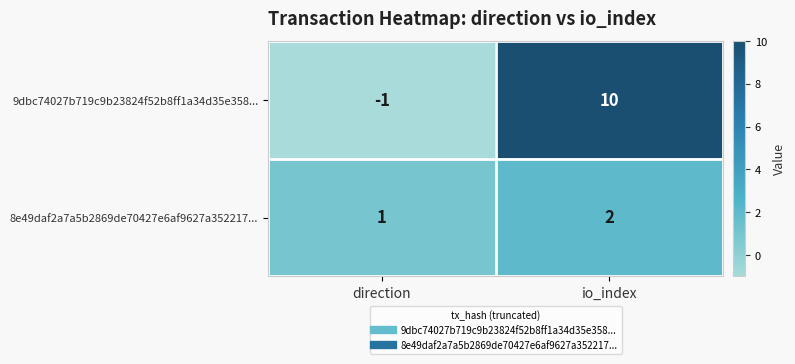

What is the sum of all 8e49daf2a7a5b2869de70427e6af9627a352217... values?

3